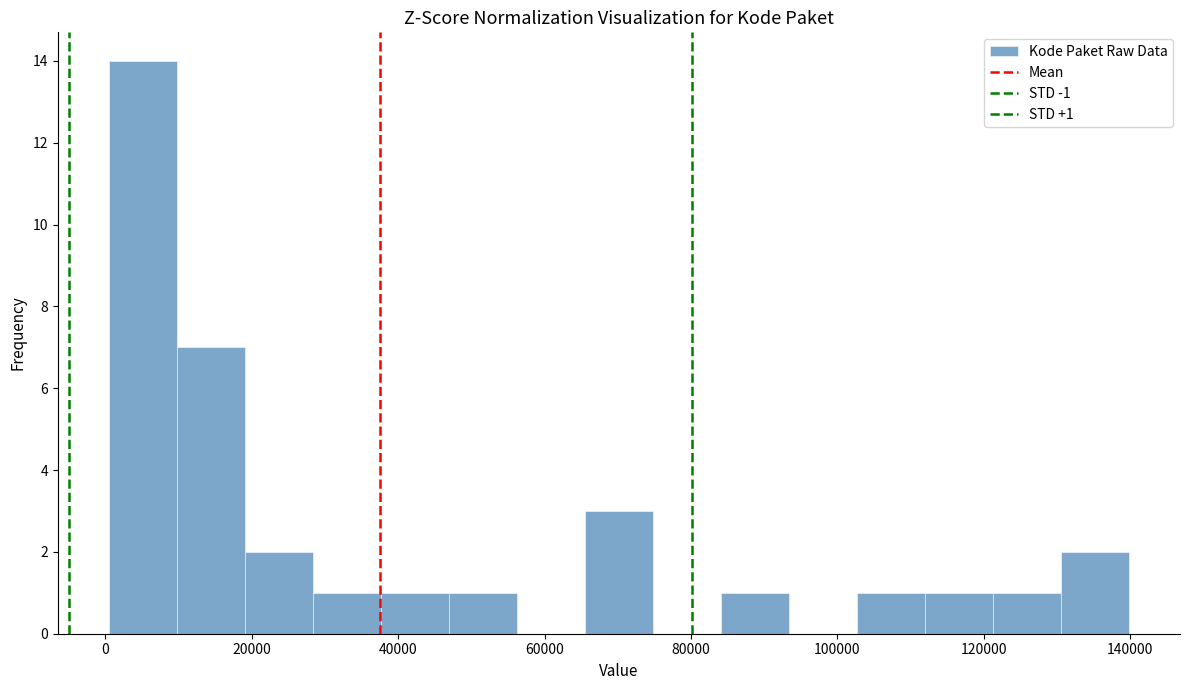

Over which range of the x-axis is the bar tallest?

0 to 10000